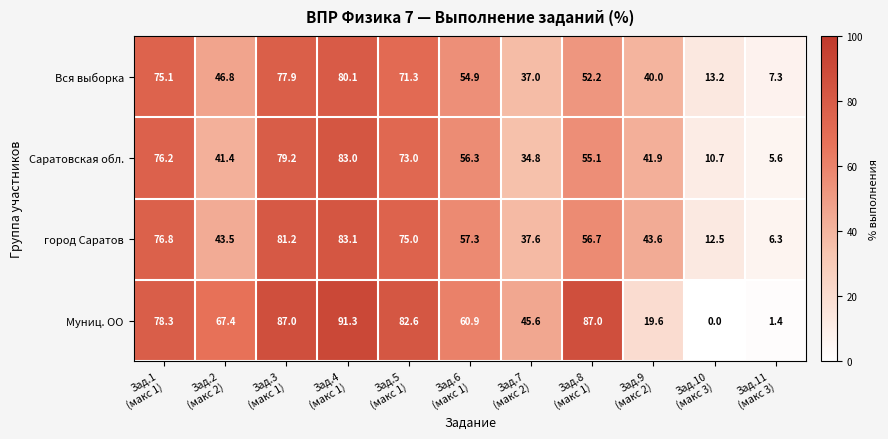

List the series in order of their peak value, highest first.

Муниц. ОО, город Саратов, Саратовская обл., Вся выборка